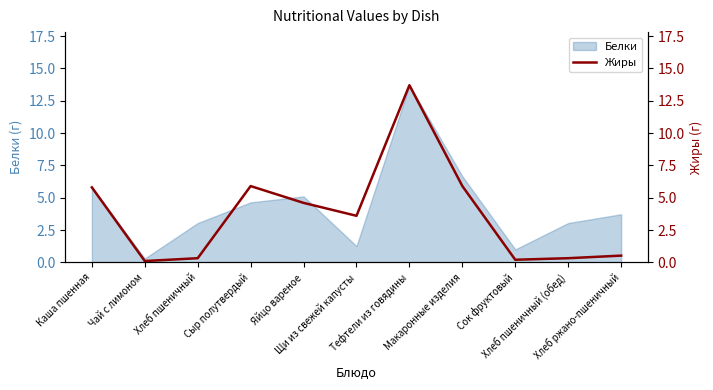

At which label does the data first exceed 3?

Каша пшенная